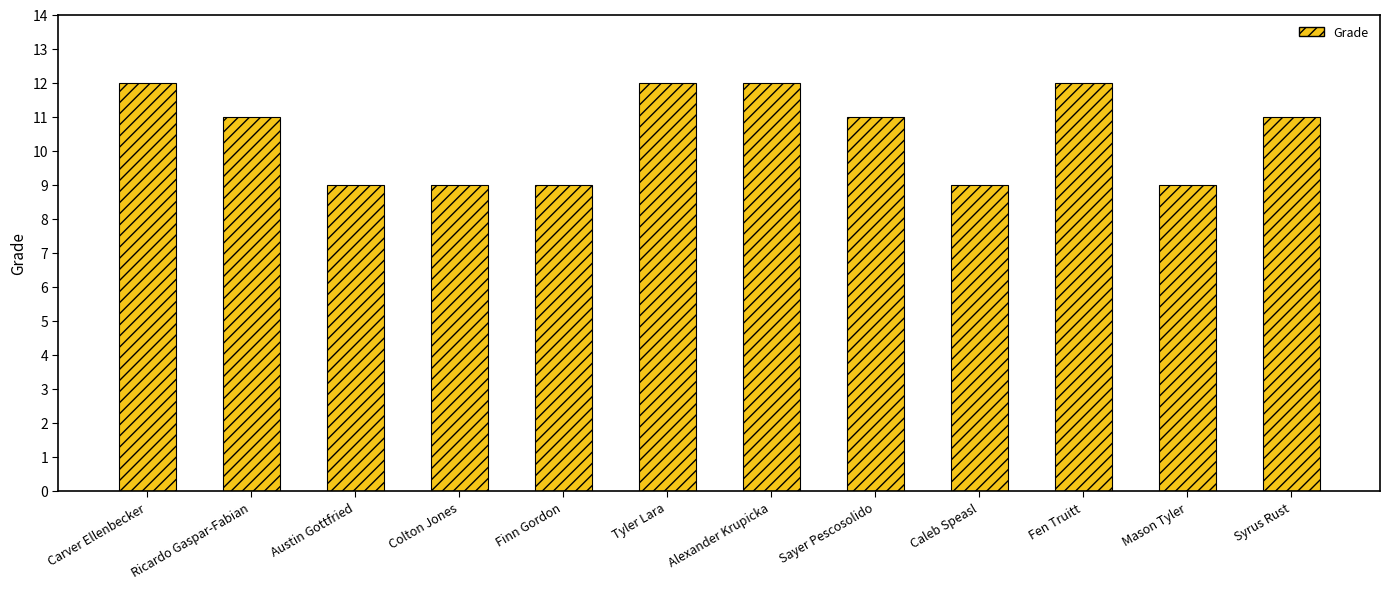

What is the difference between the maximum and minimum values?

3